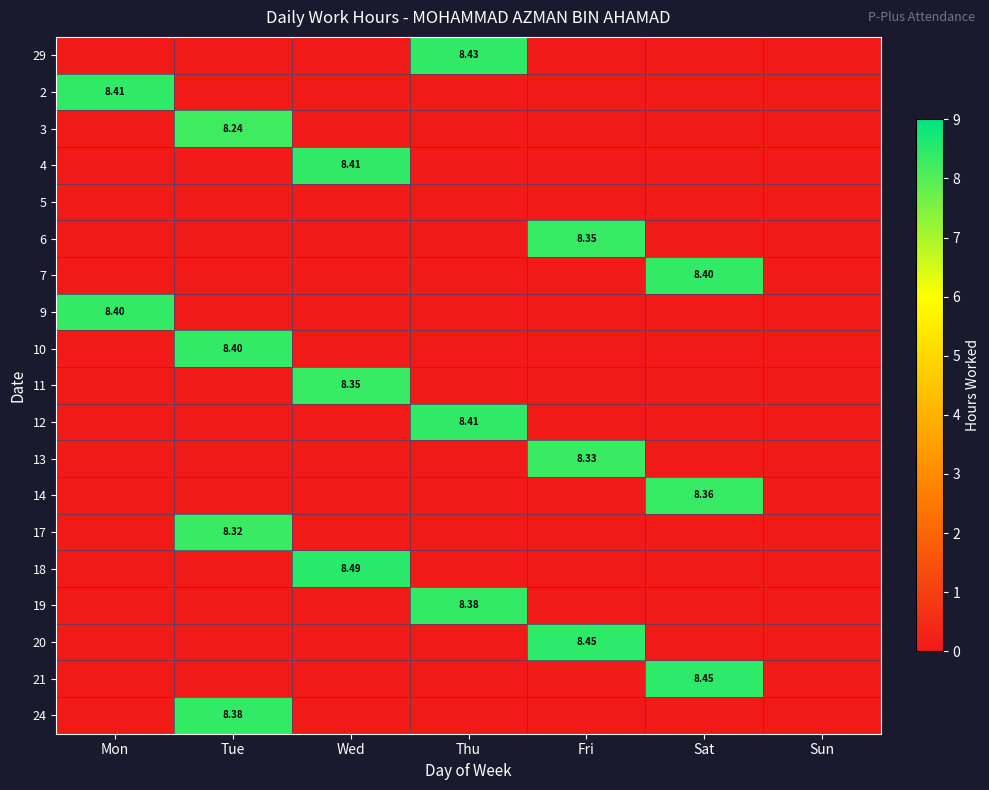

Which has a higher value, Fri or Wed?

Fri